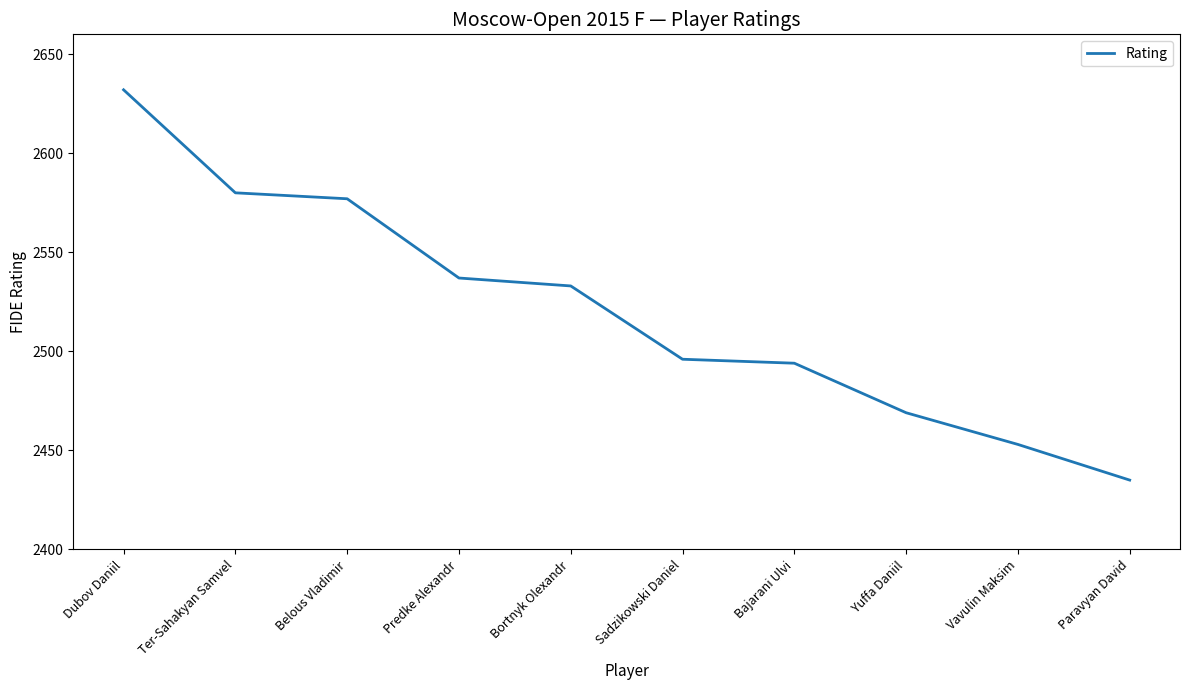

What position from the left is Ter-Sahakyan Samvel?

2